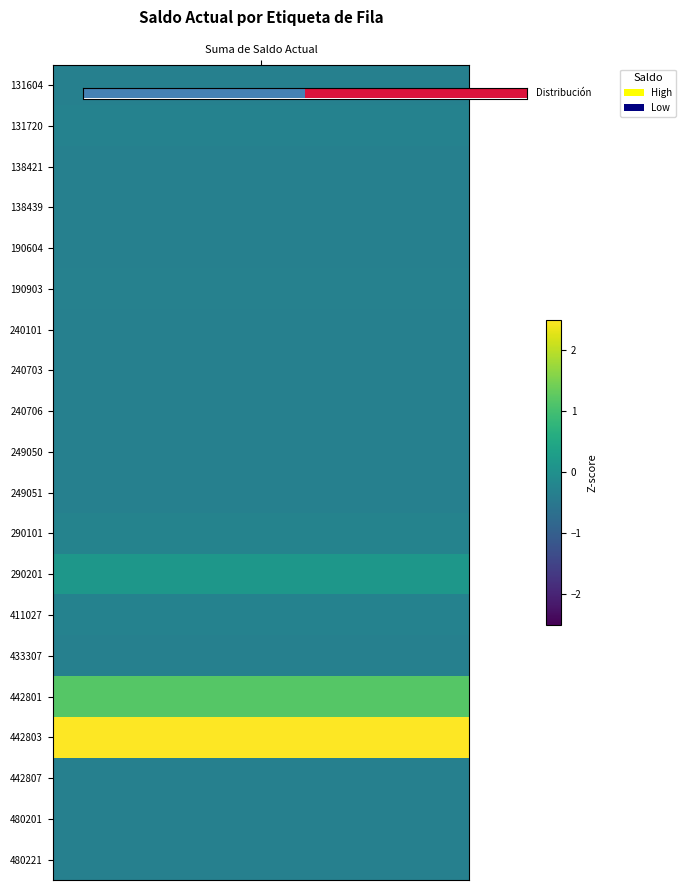

The chart shows a value of 0 at 3. True or false?

True